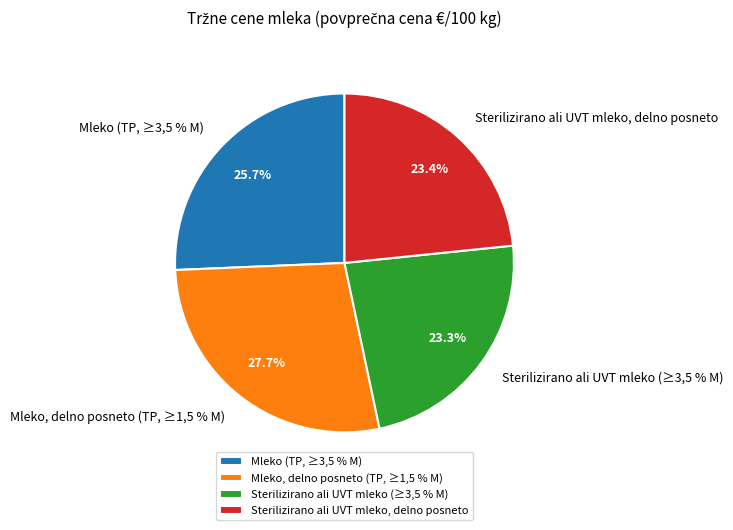

Does any single category account for the majority?

No